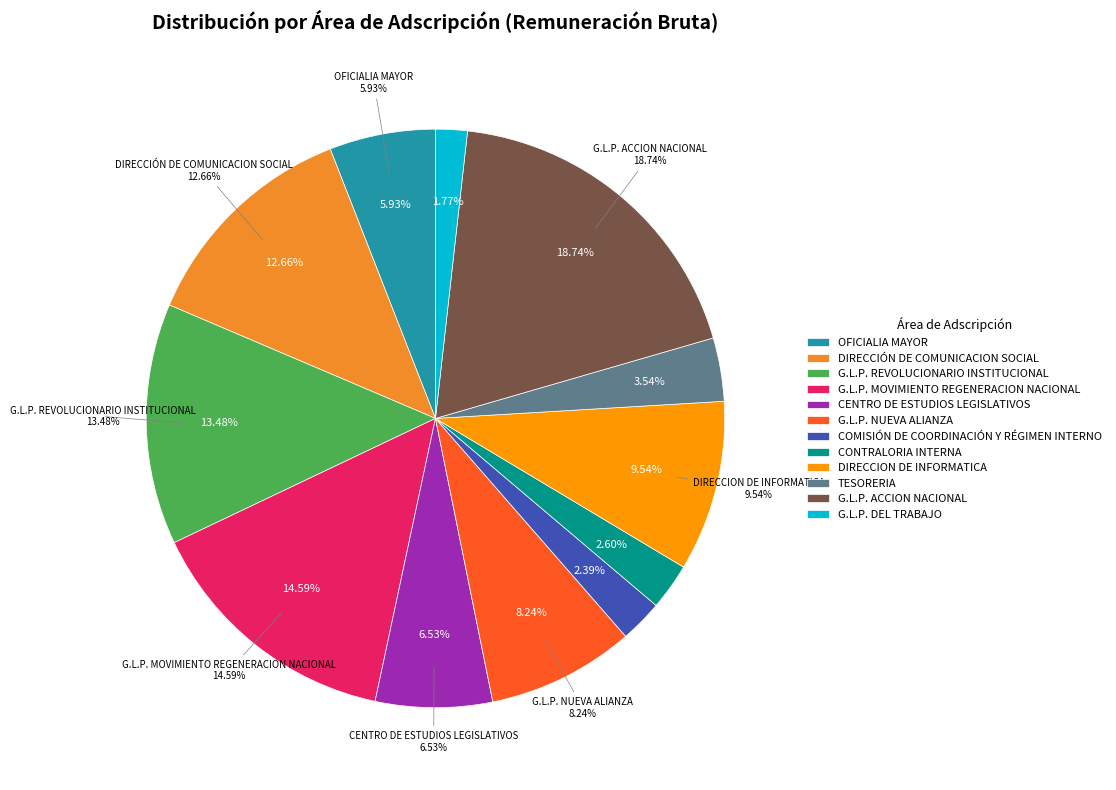

Which category has the smallest portion of the pie?

G.L.P. DEL TRABAJO